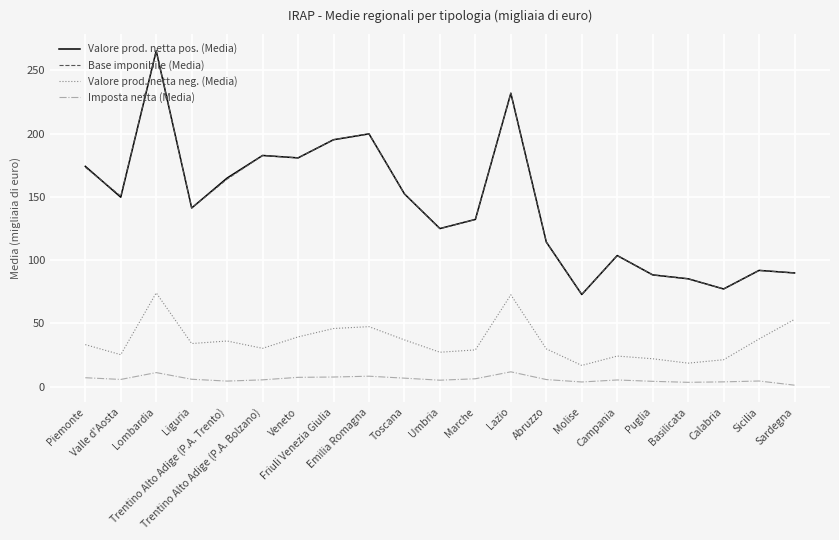

What is the highest value of the Imposta netta (Media) series?

11.6